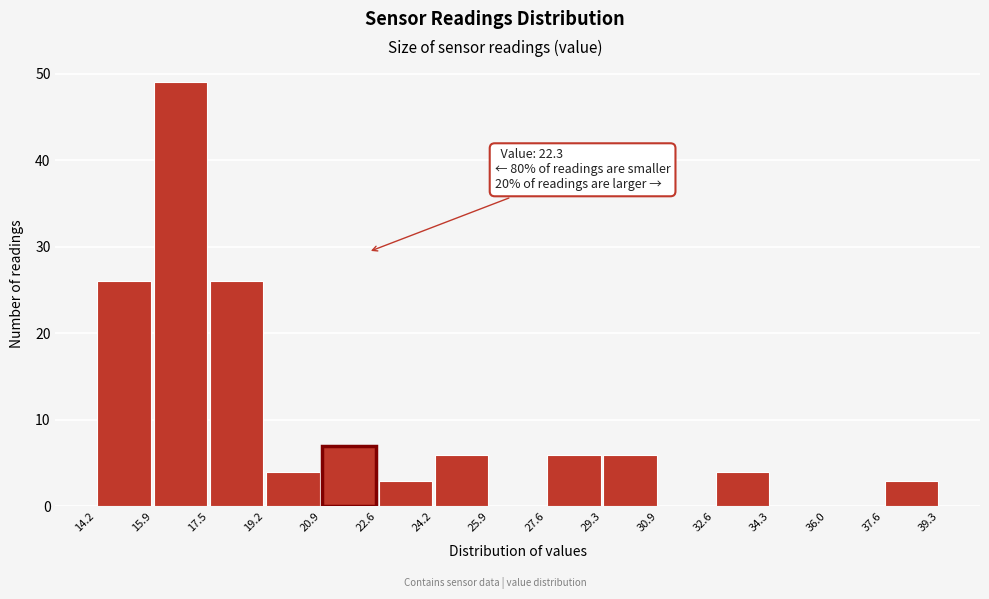

Over which range of the x-axis is the bar tallest?

15.9 to 17.5